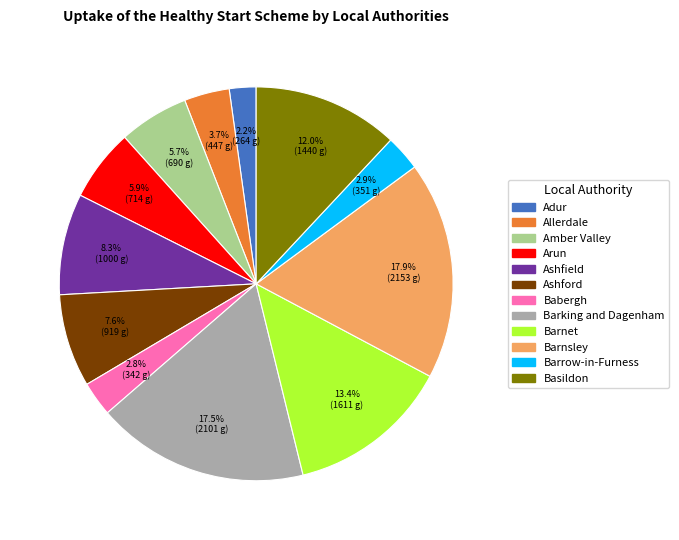

Is there a majority slice in this chart?

No